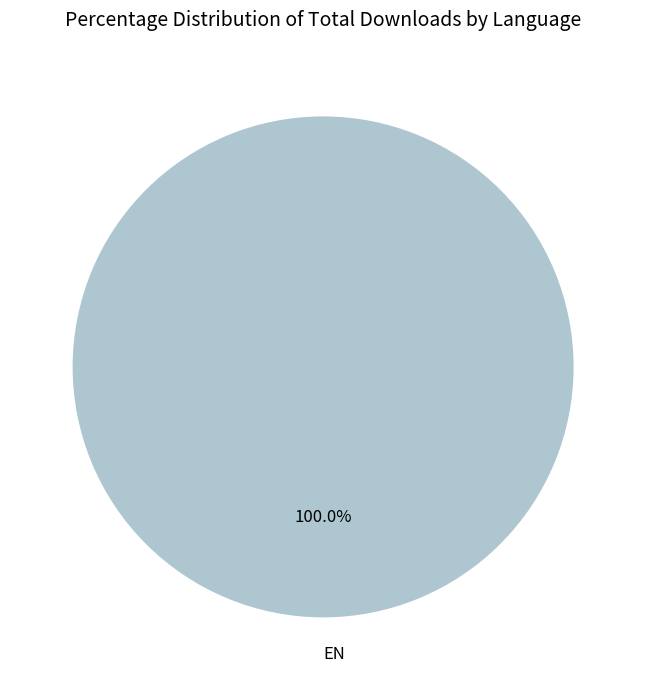

Is there any slice that represents more than half of the pie?

Yes